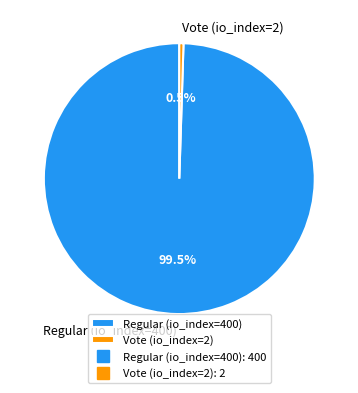

Which category has the biggest portion of the pie?

Regular (io_index=400)